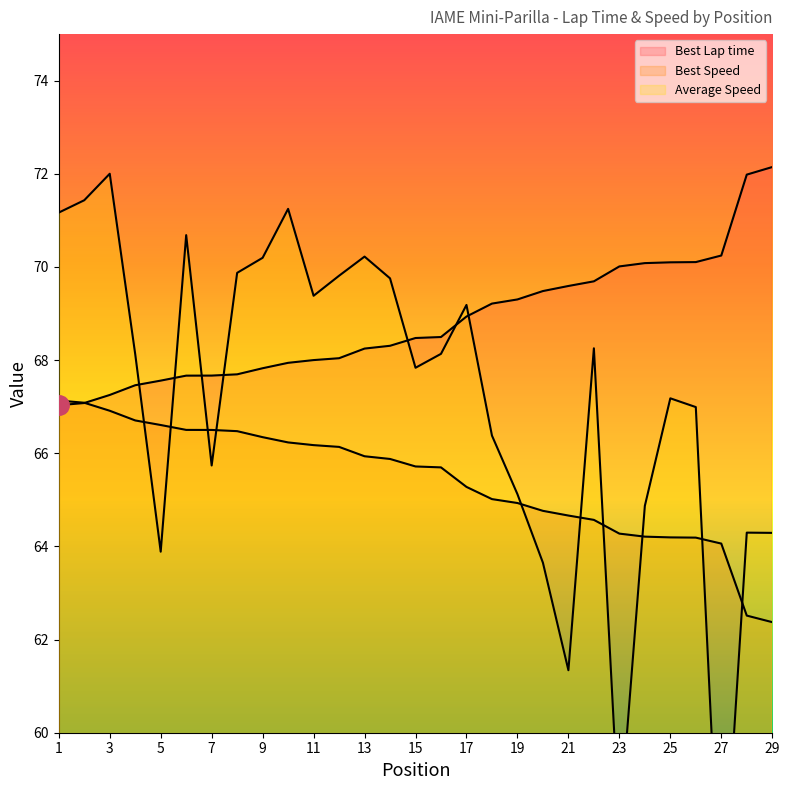

Rank the series at 16 from highest to lowest value.

Best Lap time, Average Speed, Best Speed